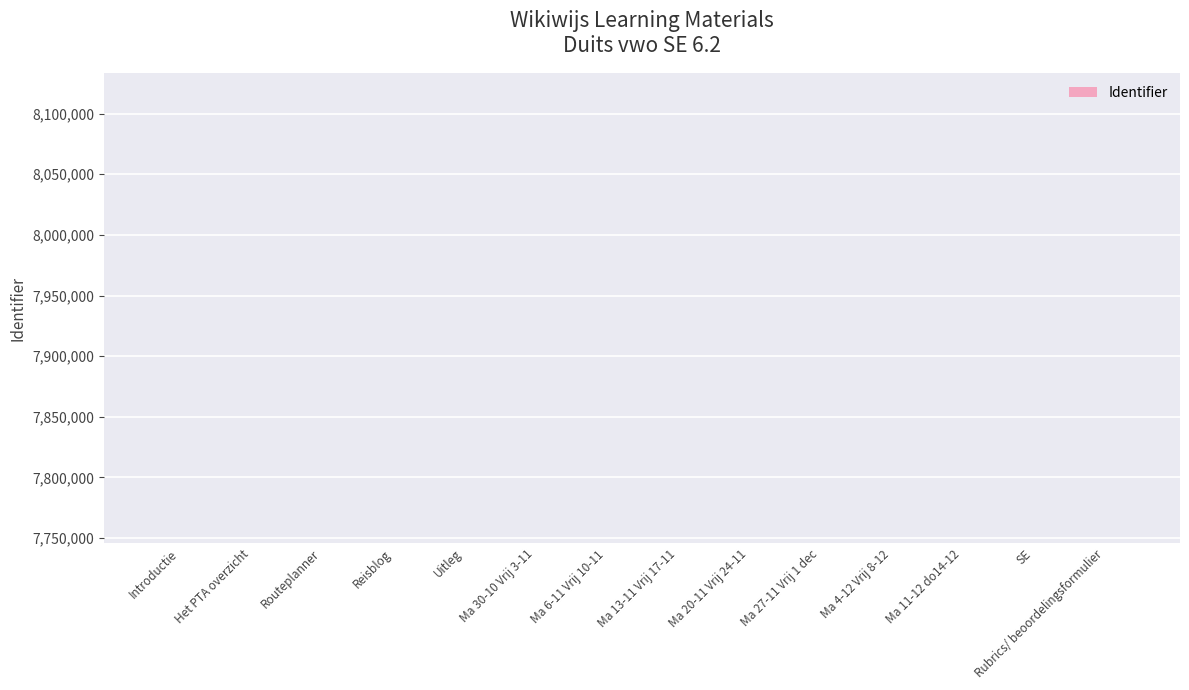

What is the maximum value shown in the chart?

7746004